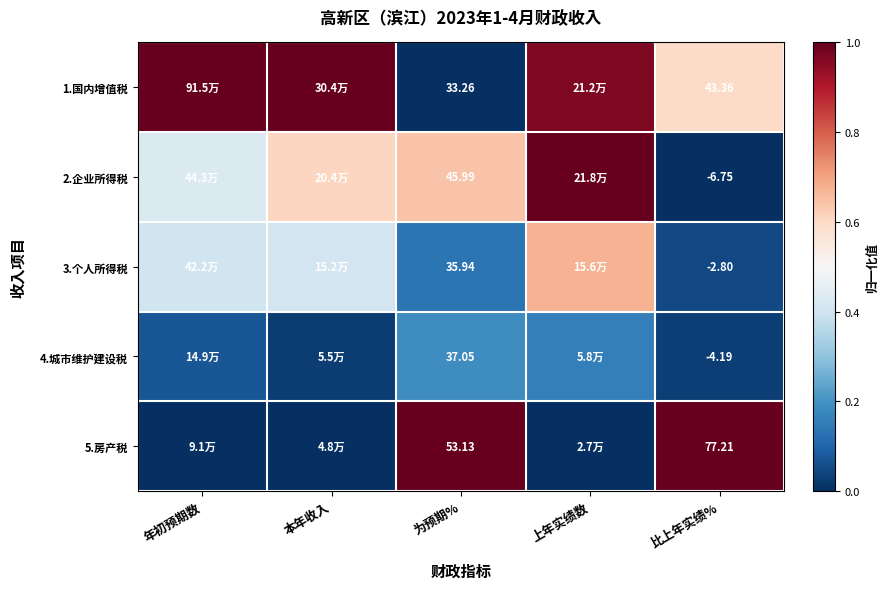

True or false: 1.国内增值税 has a value of 1.4 at 本年收入.

False